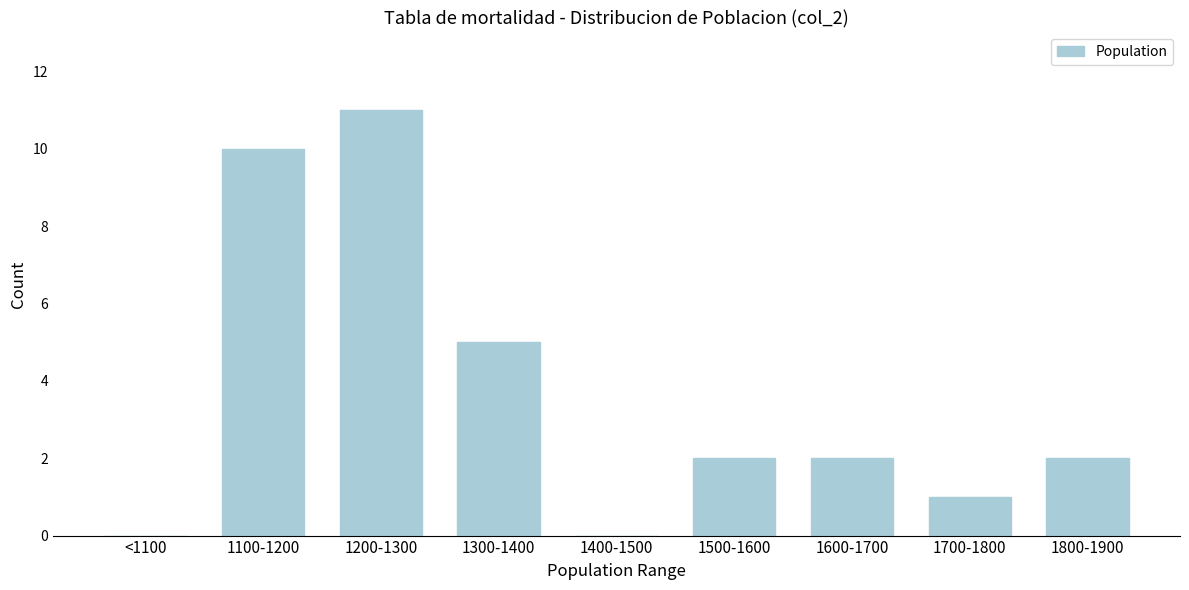

Reading left to right, list all the values displayed in this chart.

<1100=0	1100-1200=10	1200-1300=11	1300-1400=5	1400-1500=0	1500-1600=2	1600-1700=2	1700-1800=1	1800-1900=2